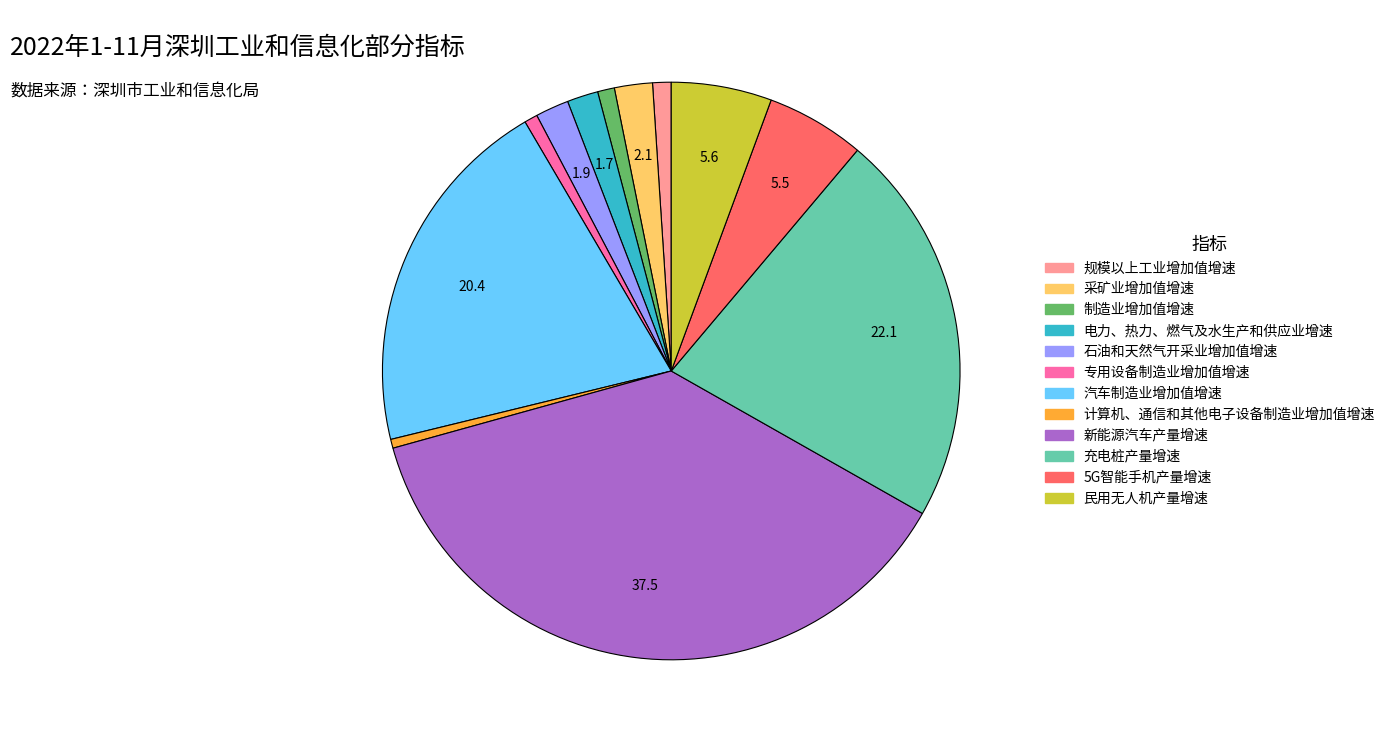

Between 新能源汽车产量增速 and 制造业增加值增速, which is larger?

新能源汽车产量增速